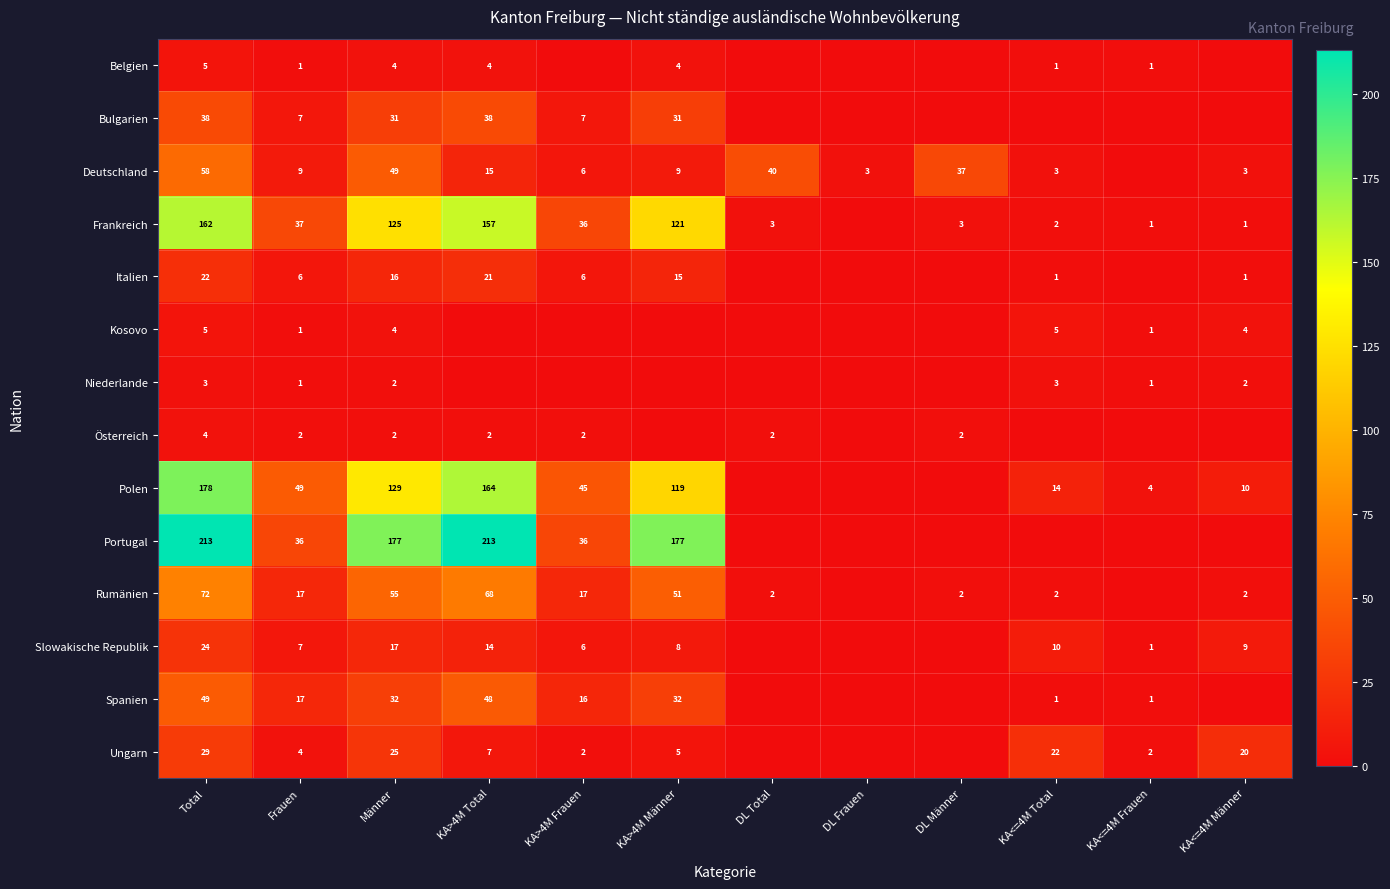

Is the value of Italien at Frauen greater than the value of Ungarn at KA<=4M Total?

No